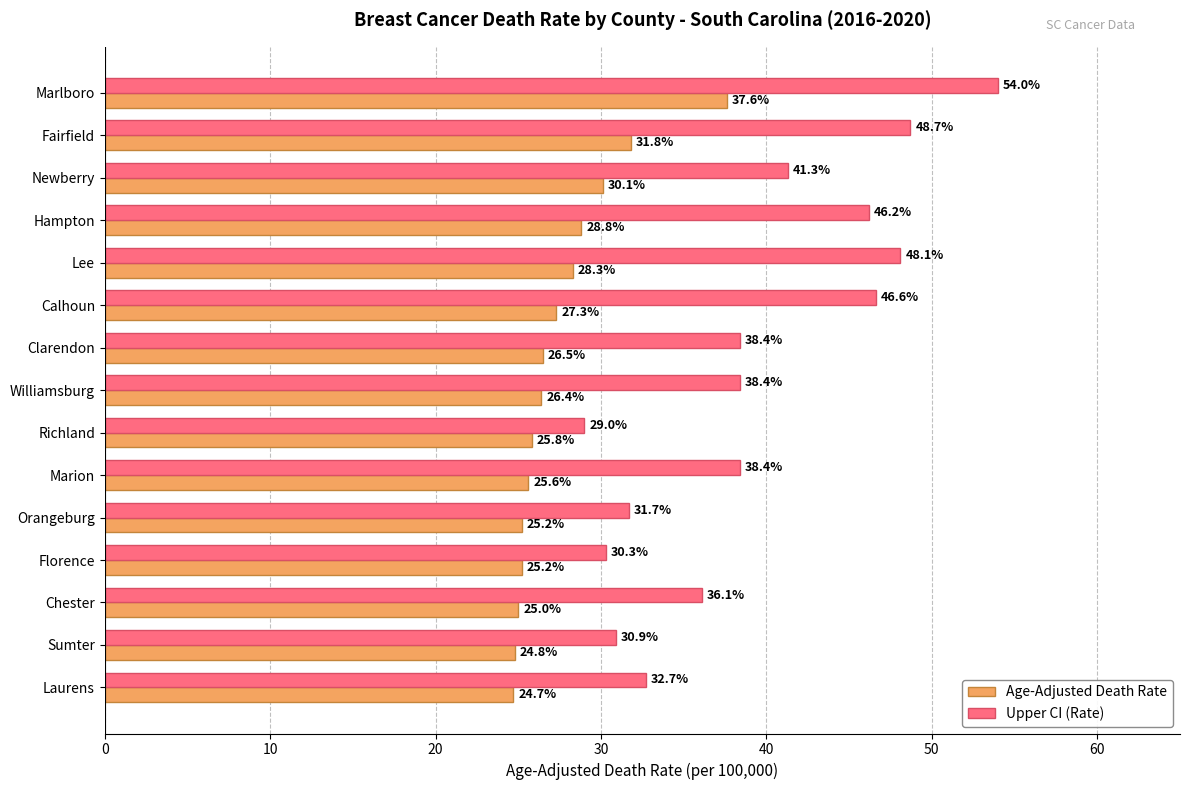

What is the sum of all Upper CI (Rate) values?

590.8